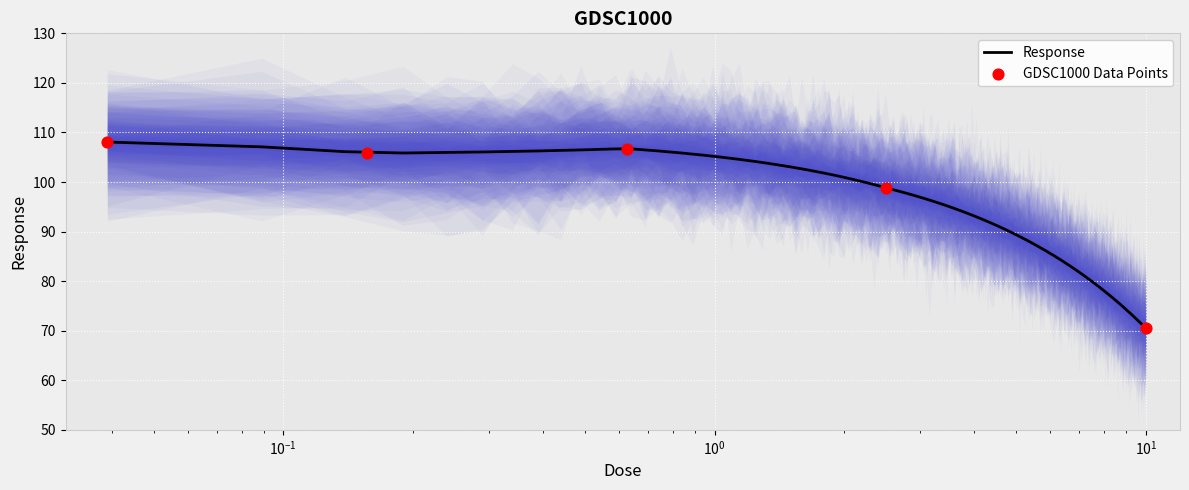

Which has a higher value, 2.5 or 0.15625?

0.15625